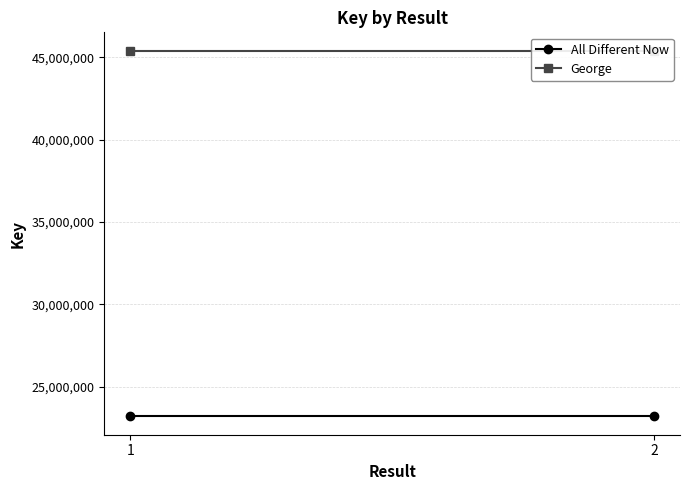

Reading left to right, list all the values displayed in this chart.

All Different Now: 1=23195470	2=23195470
George: 1=45406630	2=45406630